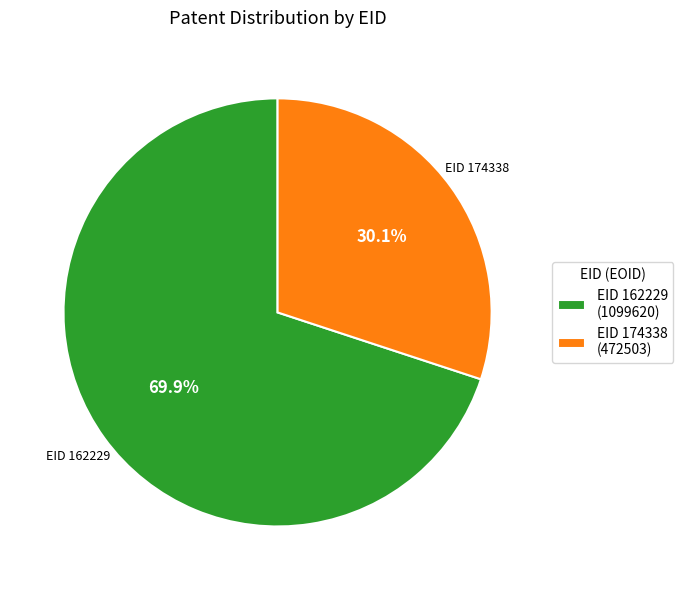

Which category has the biggest portion of the pie?

EID 162229 (1099620)